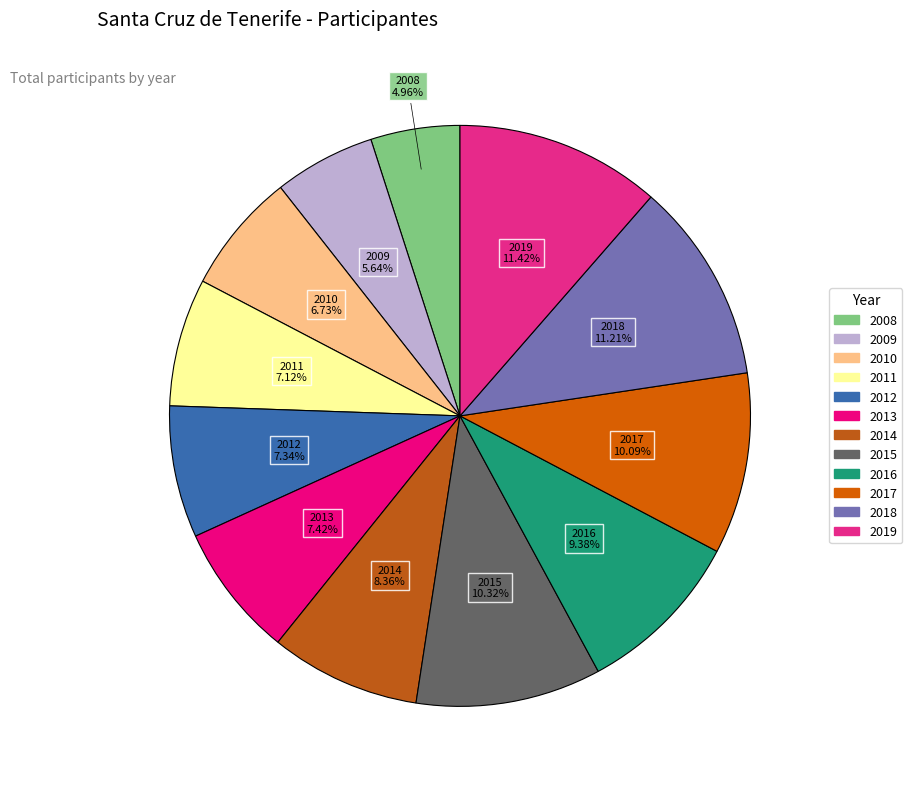

How many slices are in this pie chart?

12